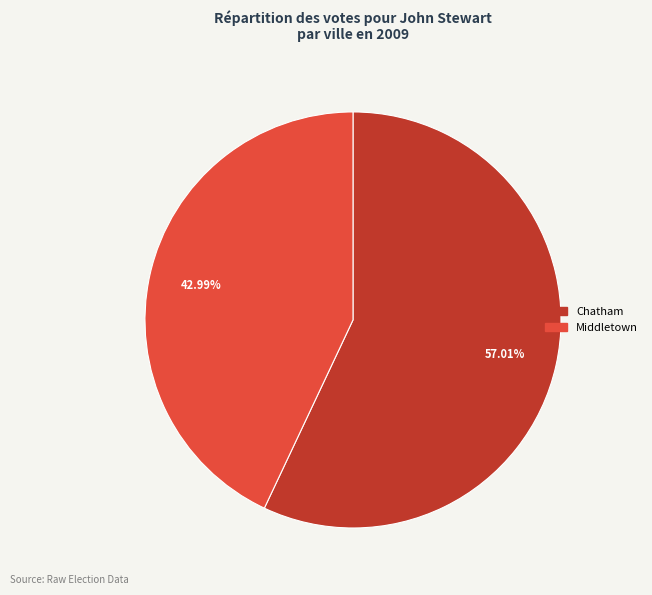

To the nearest percent, what is the difference between the largest and smallest slice percentages?

14%